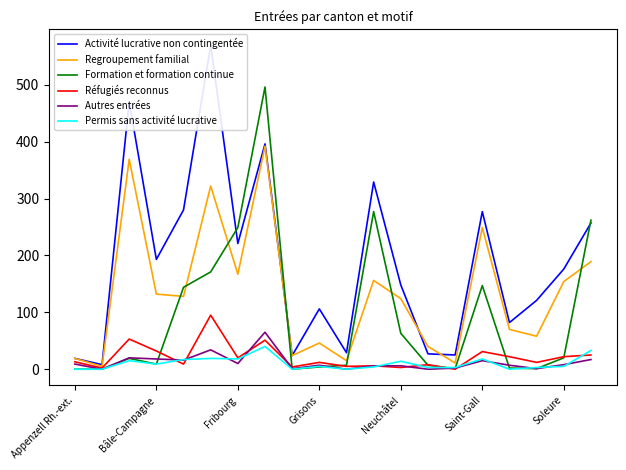

True or false: Formation et formation continue has a value of 147 at Saint-Gall.

True